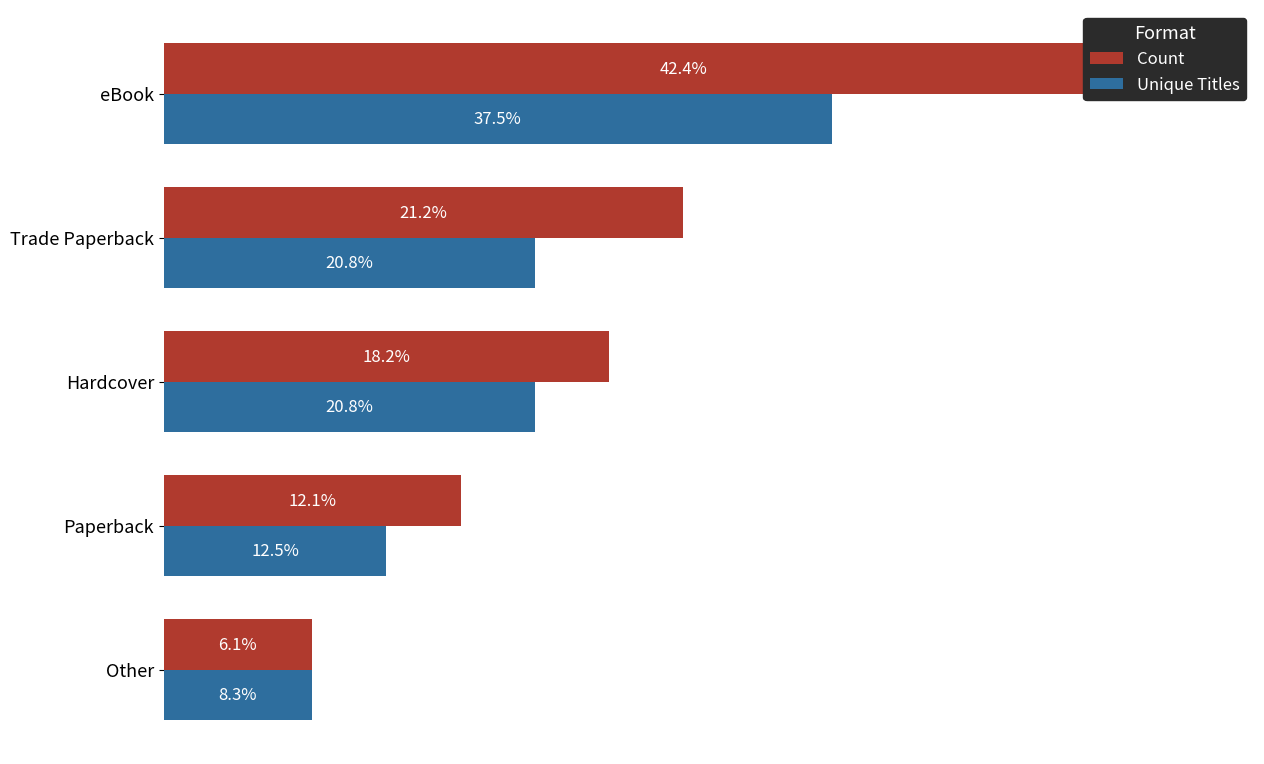

List the series in order of their overall mean, highest first.

Count, Unique Titles